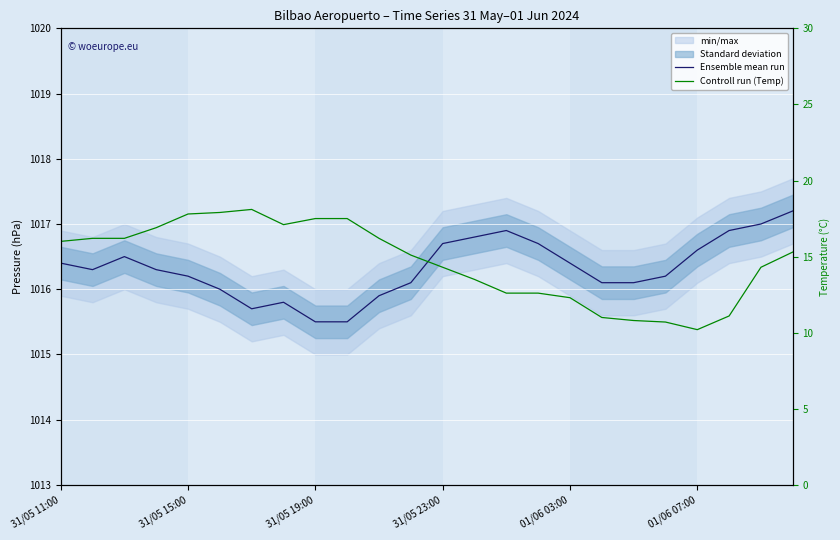

At 15, list the series in order from smallest to largest.

Controll run (Temp), Ensemble mean run